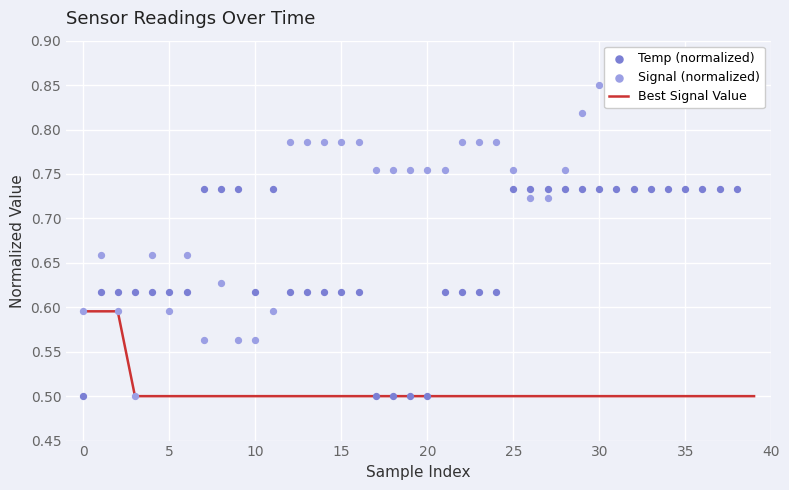

Which series contains the lowest Y value?

Best Signal Value